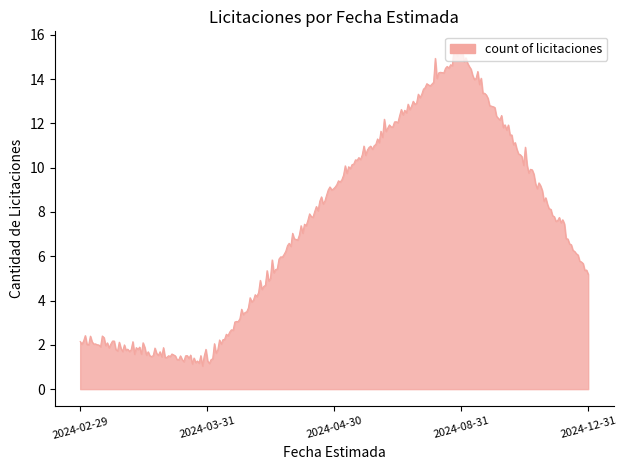

How many lines are shown in the chart?

1